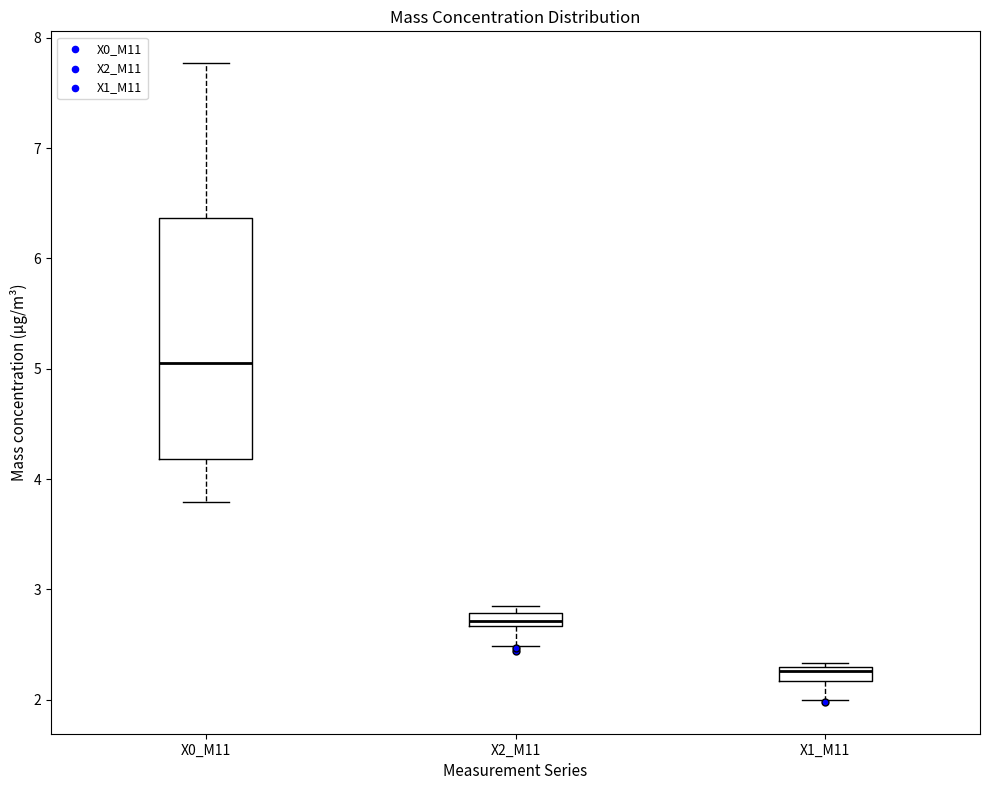

Which box's median line is the lowest?

X1_M11